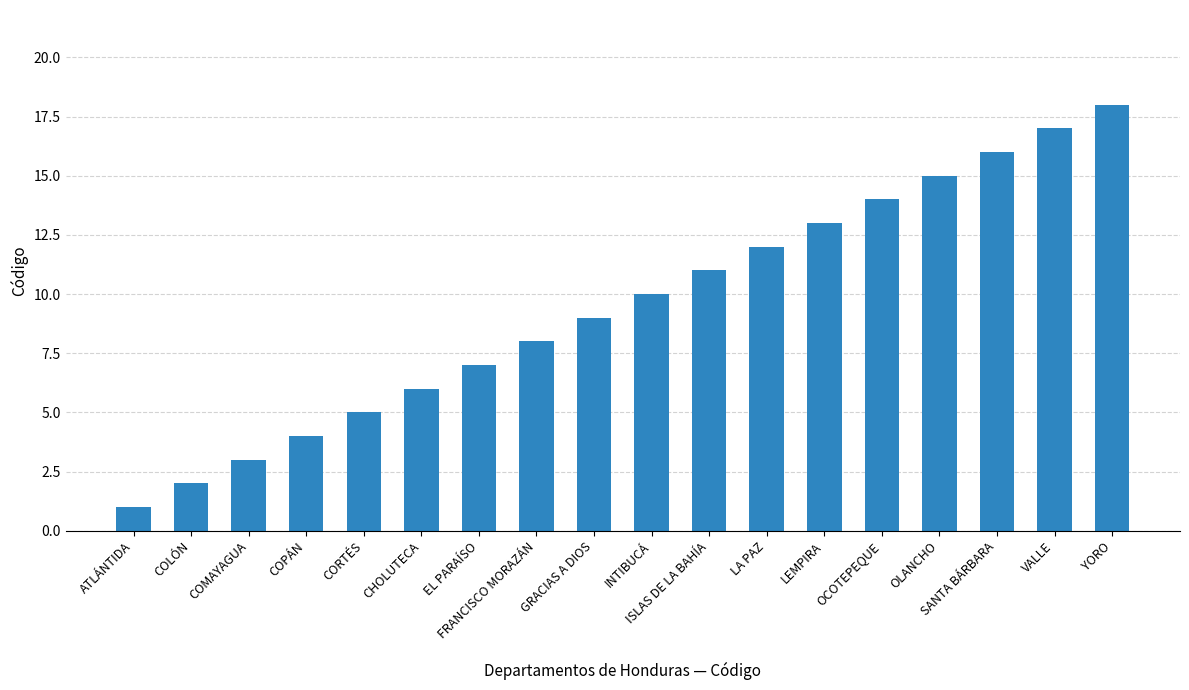

Reading left to right, transcribe all the data shown in this chart.

1	2	3	4	5	6	7	8	9	10	11	12	13	14	15	16	17	18